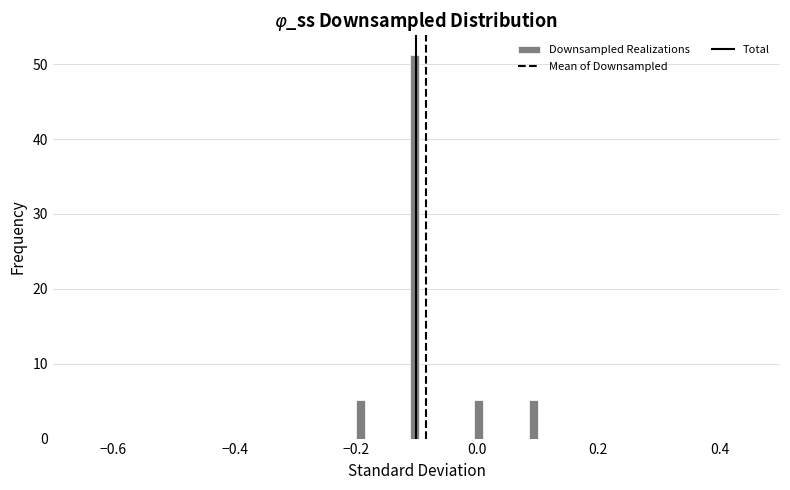

Read against the x-axis, roughly where is the centre of the tallest bar?

-0.10